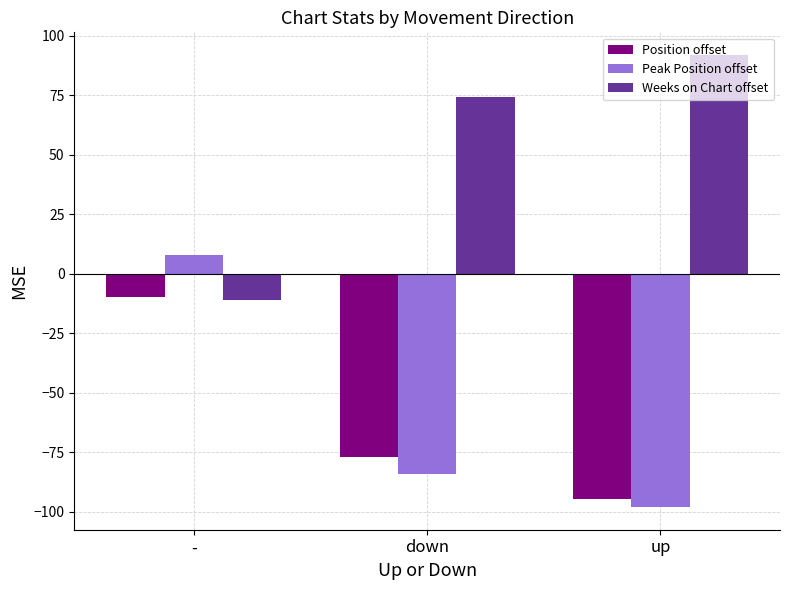

Rank the series by their maximum value, from highest to lowest.

Weeks on Chart offset, Peak Position offset, Position offset